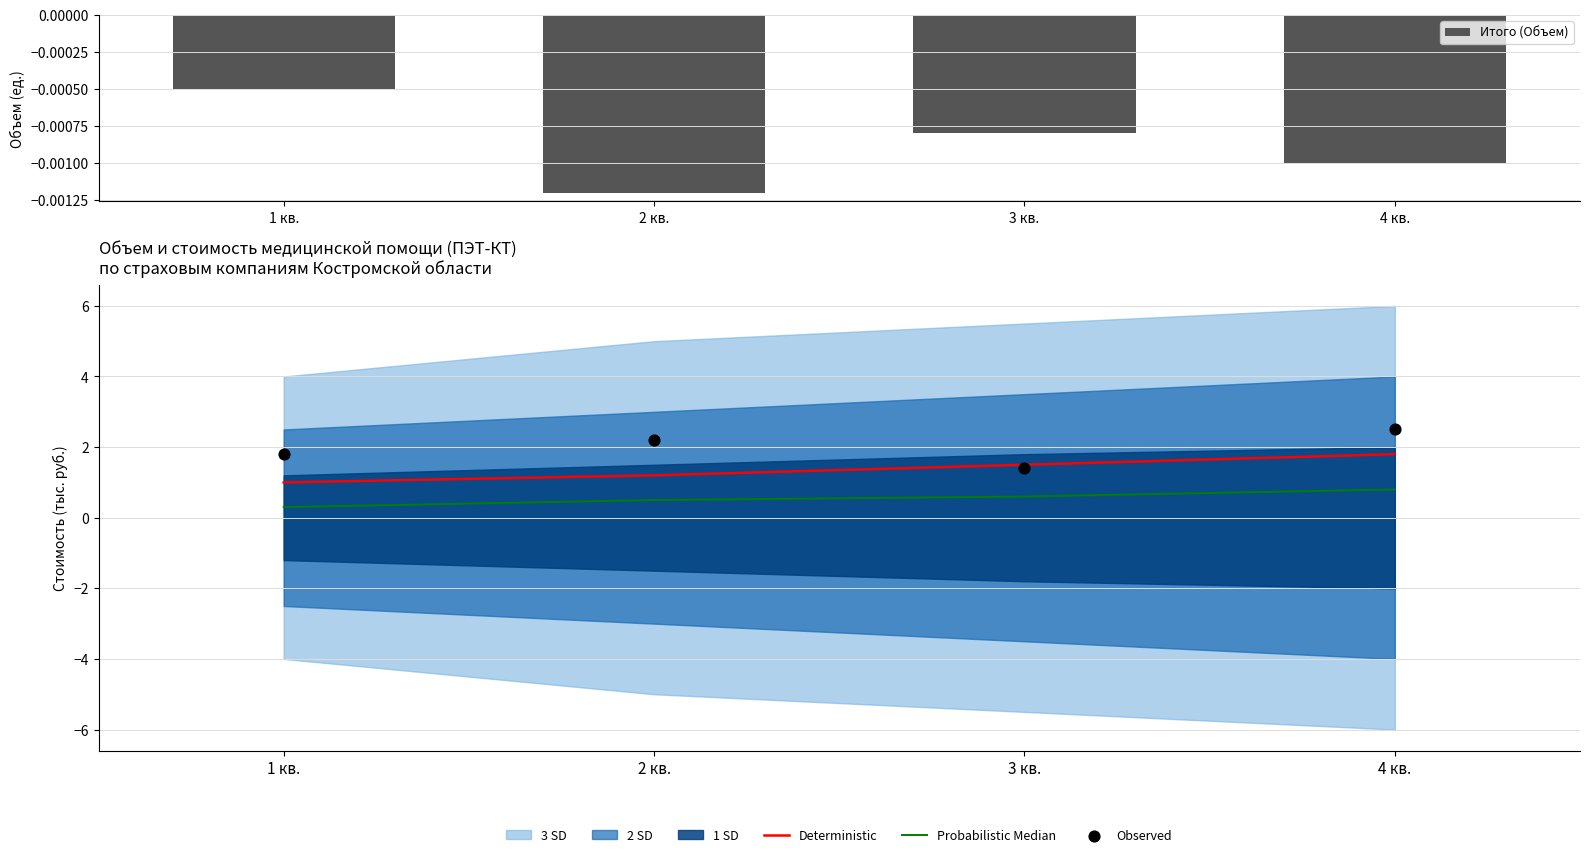

Which series has the largest total across all categories?

Observed